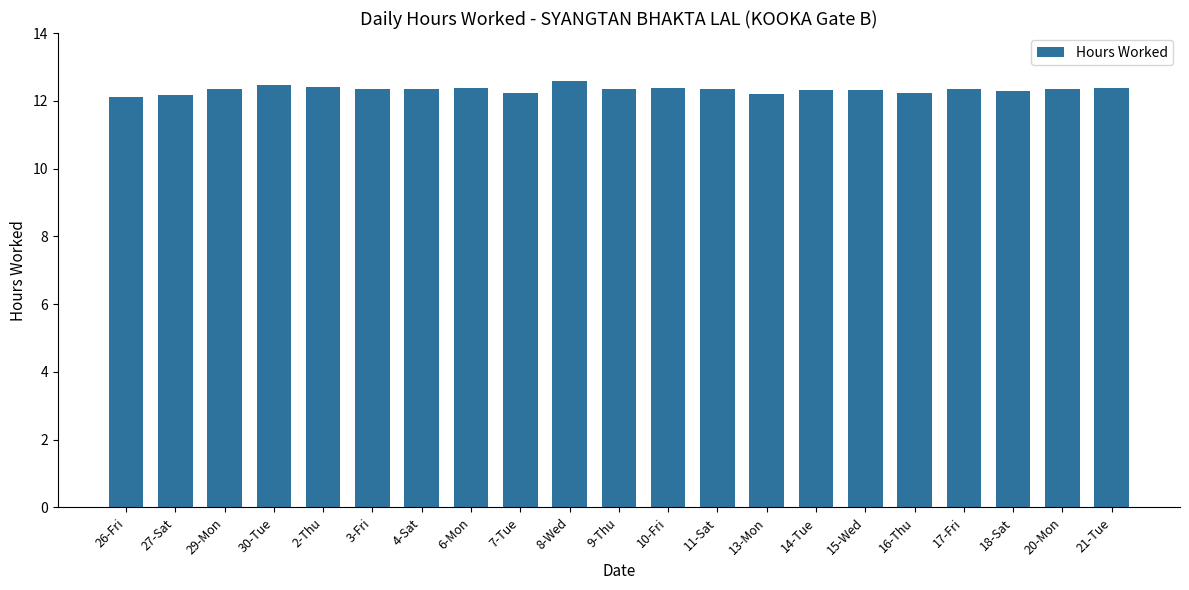

The value at 3-Fri is 5.0. True or false?

False